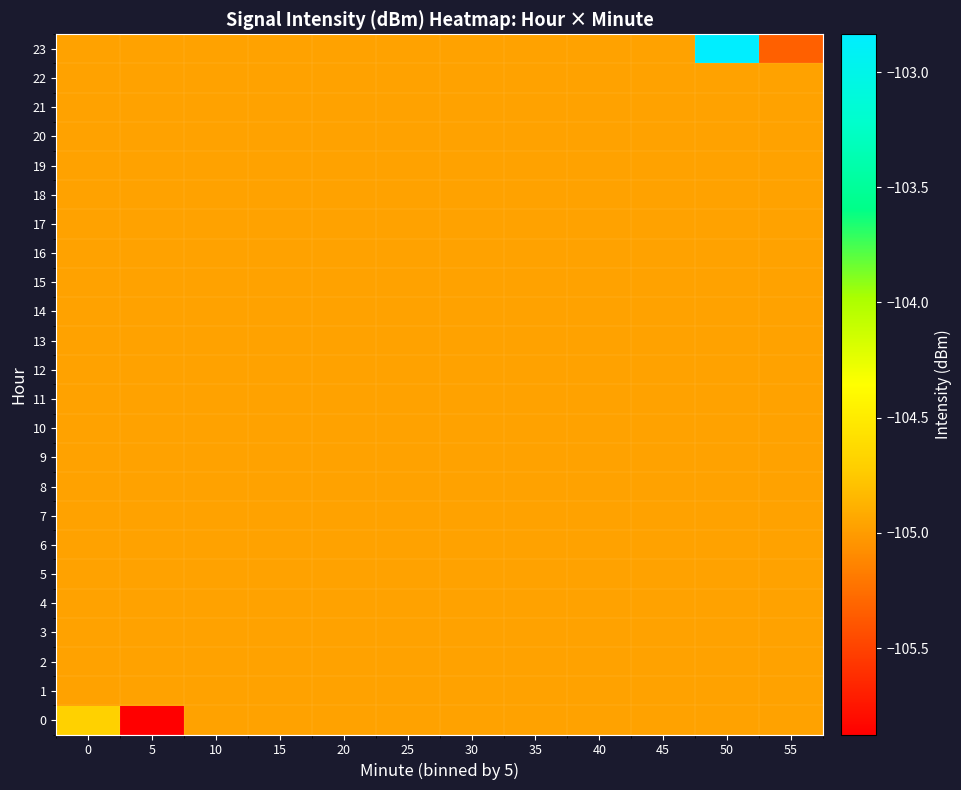

At how many categories does at least one series exceed -103?

1